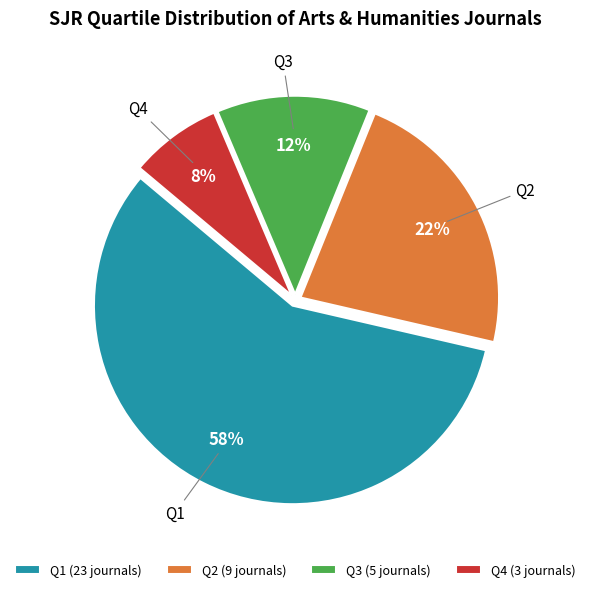

Do Q3 (5 journals) and Q4 (3 journals) together represent more than half of the pie?

No